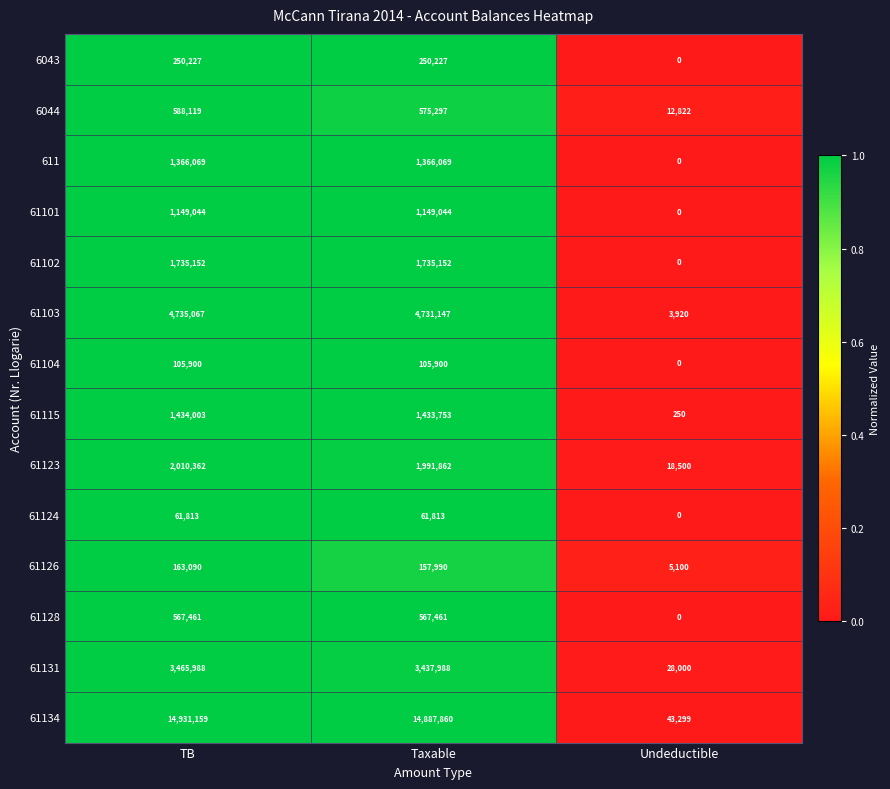

Which series has the largest total across all categories?

61134